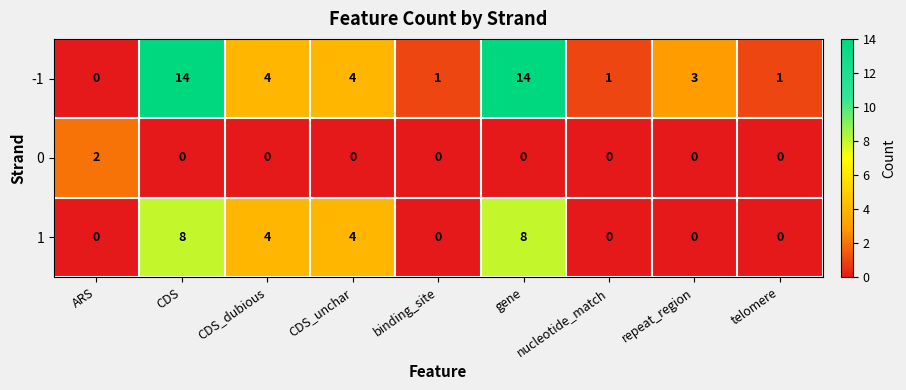

The 0 series shows -1 at gene. True or false?

False